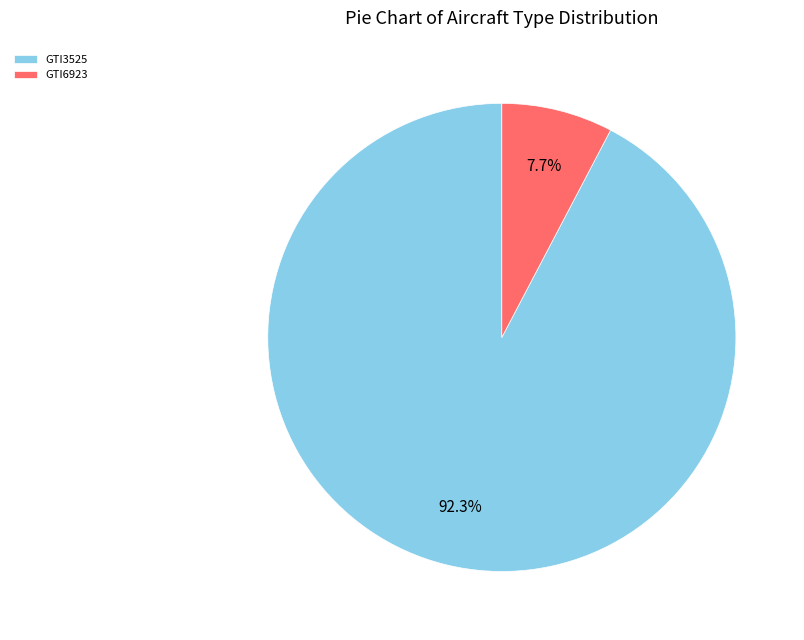

Count the number of slices in the pie.

2